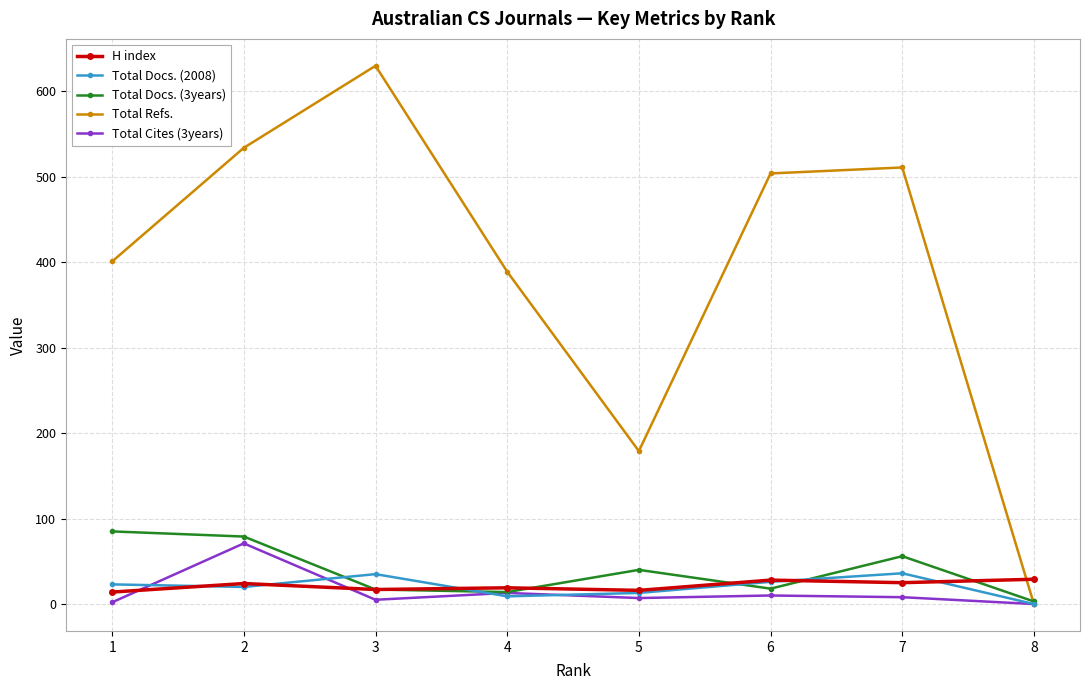

Is it true that Total Docs. (3years) equals 3 at 8?

True